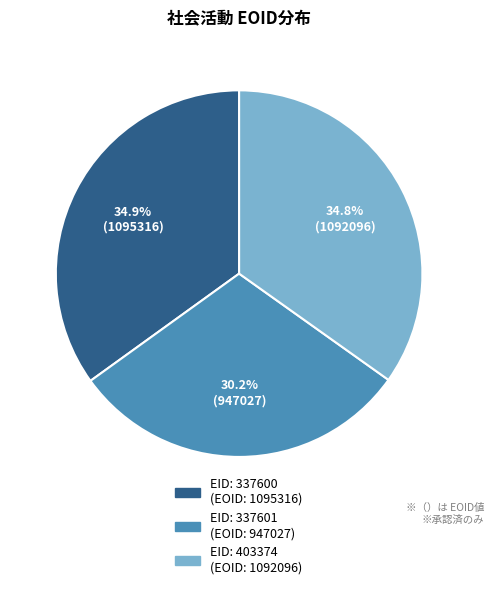

Is there any slice that represents more than half of the pie?

No